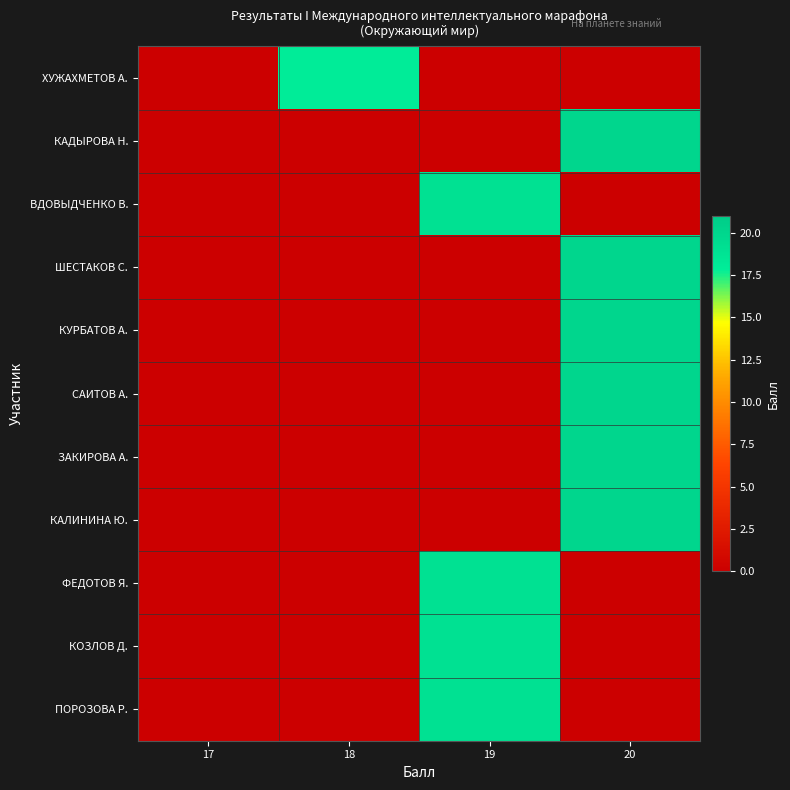

Rank the series by their maximum value, from lowest to highest.

ХУЖАХМЕТОВ А., ВДОВЫДЧЕНКО В., ФЕДОТОВ Я., КОЗЛОВ Д., ПОРОЗОВА Р., КАДЫРОВА Н., ШЕСТАКОВ С., КУРБАТОВ А., САИТОВ А., ЗАКИРОВА А., КАЛИНИНА Ю.